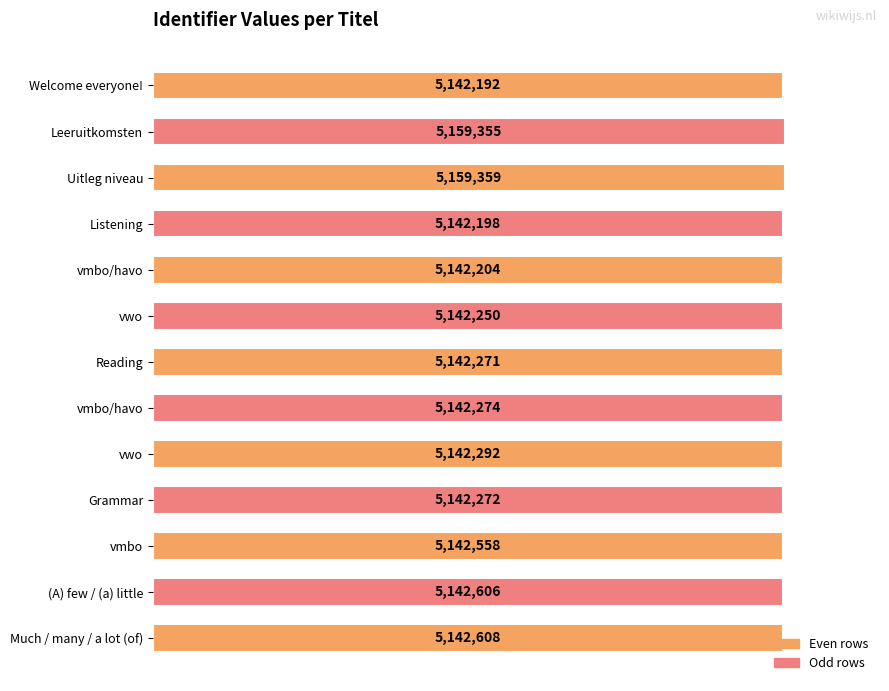

Does the chart contain any negative values?

No